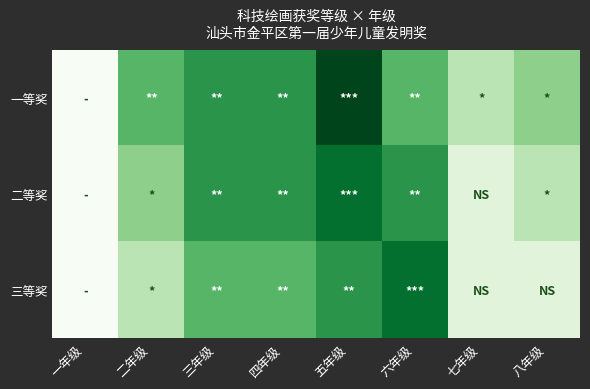

Reading left to right, what are all the values shown in this chart?

一等奖: 一年级=0	二年级=4	三年级=5	四年级=5	五年级=7	六年级=4	七年级=2	八年级=3
二等奖: 一年级=0	二年级=3	三年级=5	四年级=5	五年级=6	六年级=5	七年级=1	八年级=2
三等奖: 一年级=0	二年级=2	三年级=4	四年级=4	五年级=5	六年级=6	七年级=1	八年级=1